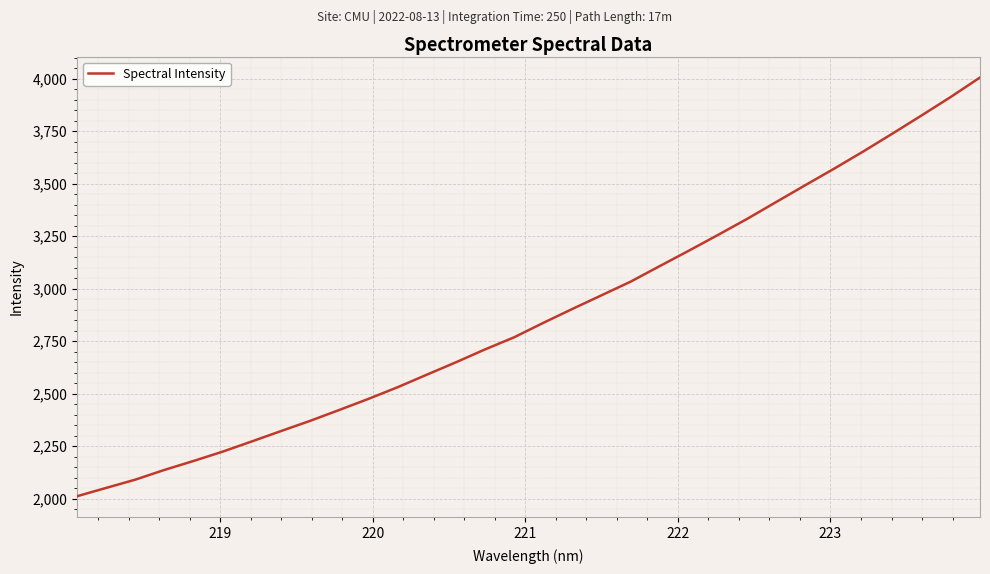

What is the difference between the maximum and minimum values?

1993.5